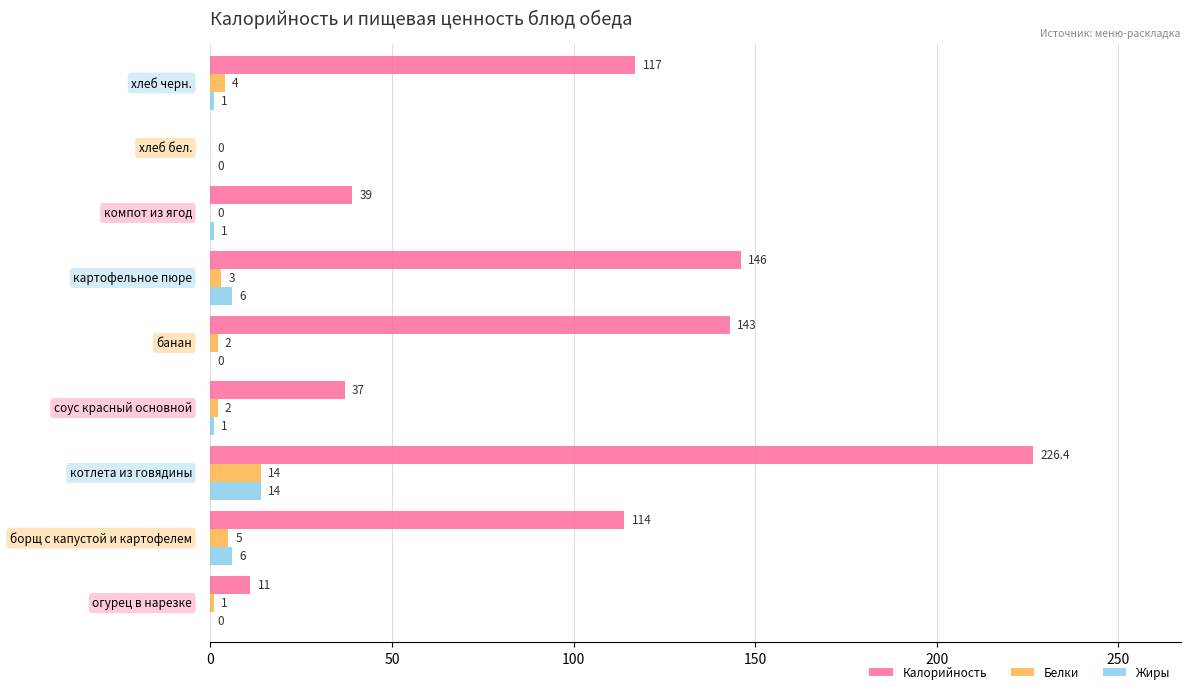

What is the sum of all Белки values?

31.0